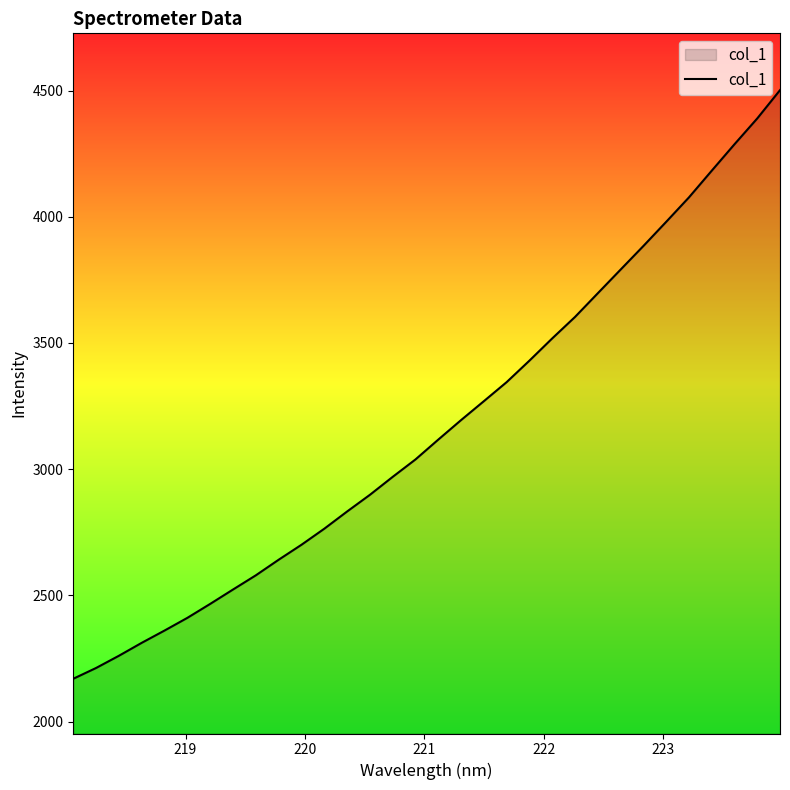

What is the difference between the maximum and minimum values?

2332.4